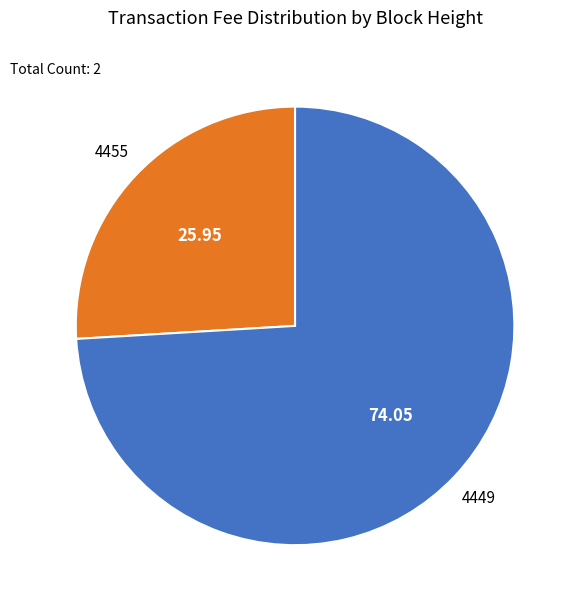

Rank the categories by value from highest to lowest.

4449, 4455